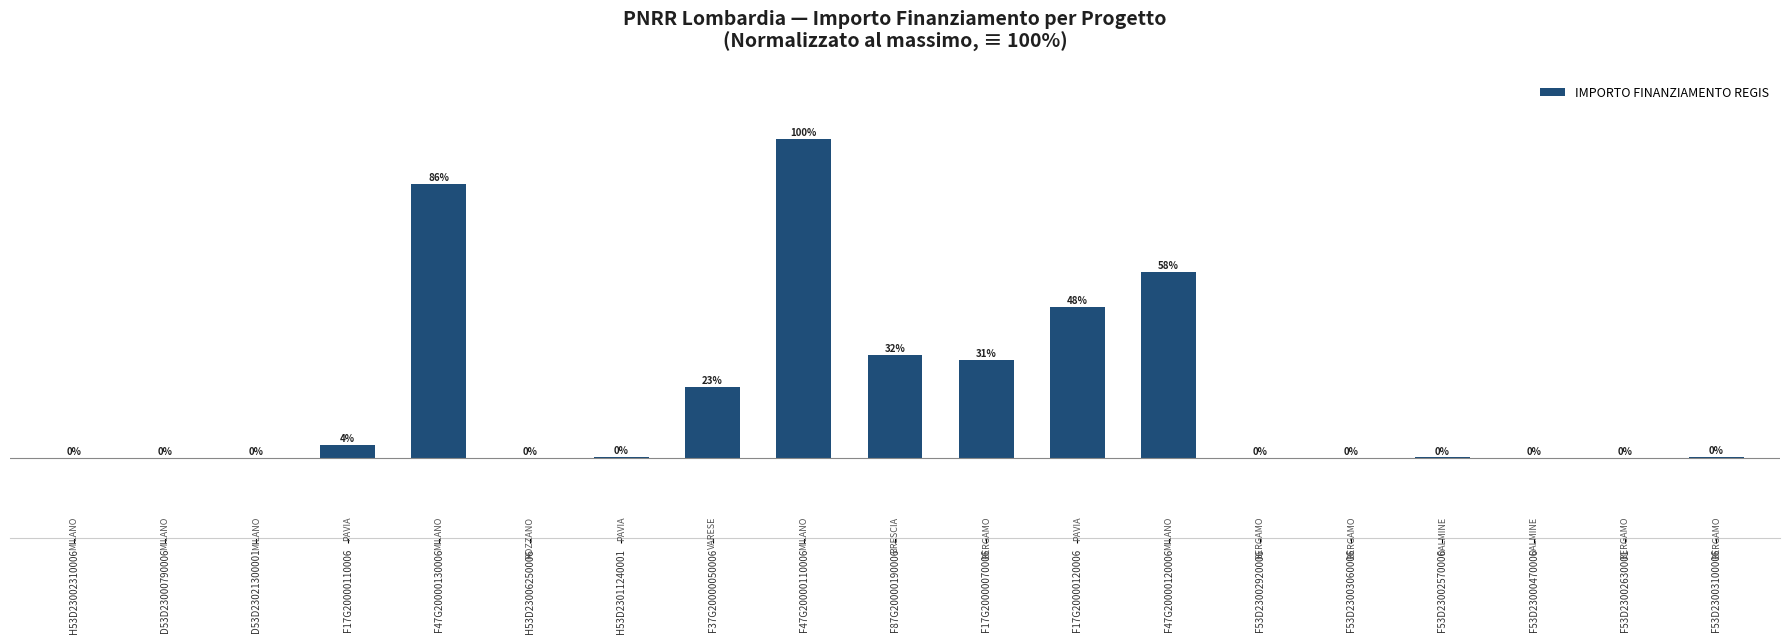

At which category does the chart reach its minimum across all series?

D53D23021300001